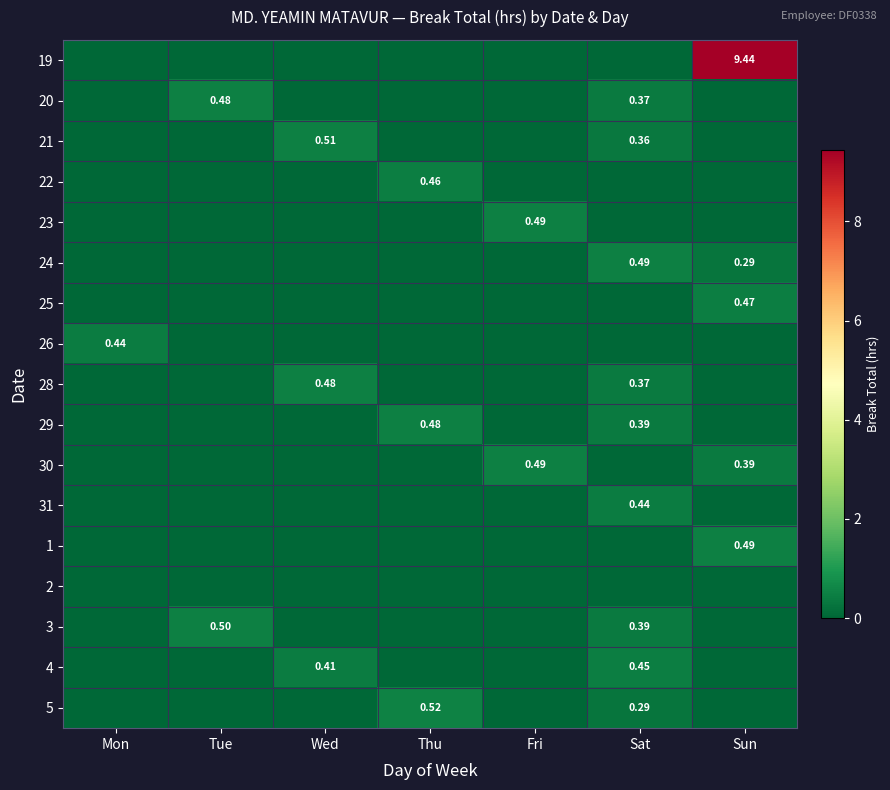

Rank the categories by 3 value from lowest to highest.

Mon, Wed, Thu, Fri, Sun, Sat, Tue